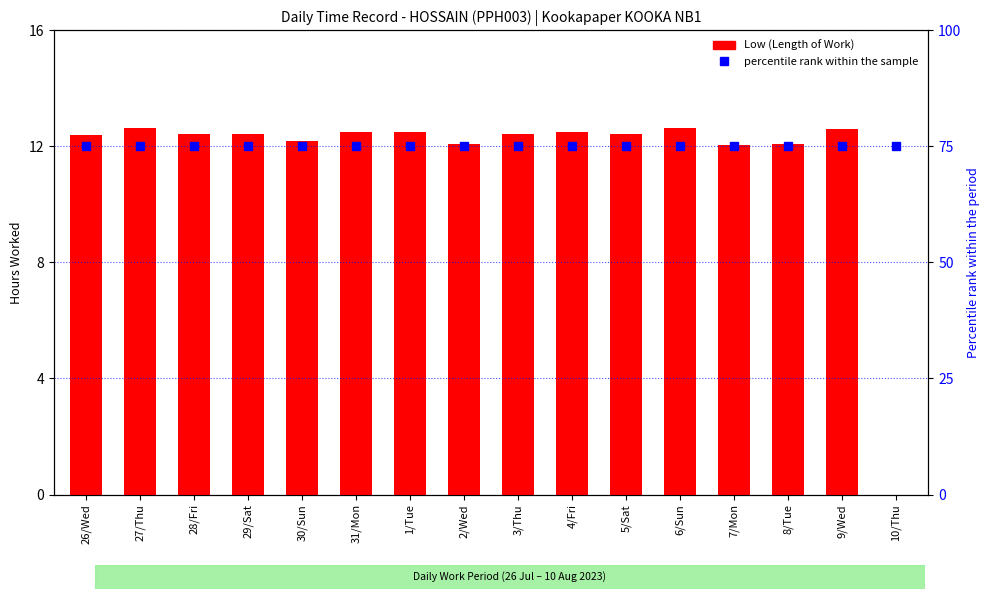

What is the spread (max minus min) of values at 1/Tue?

62.5